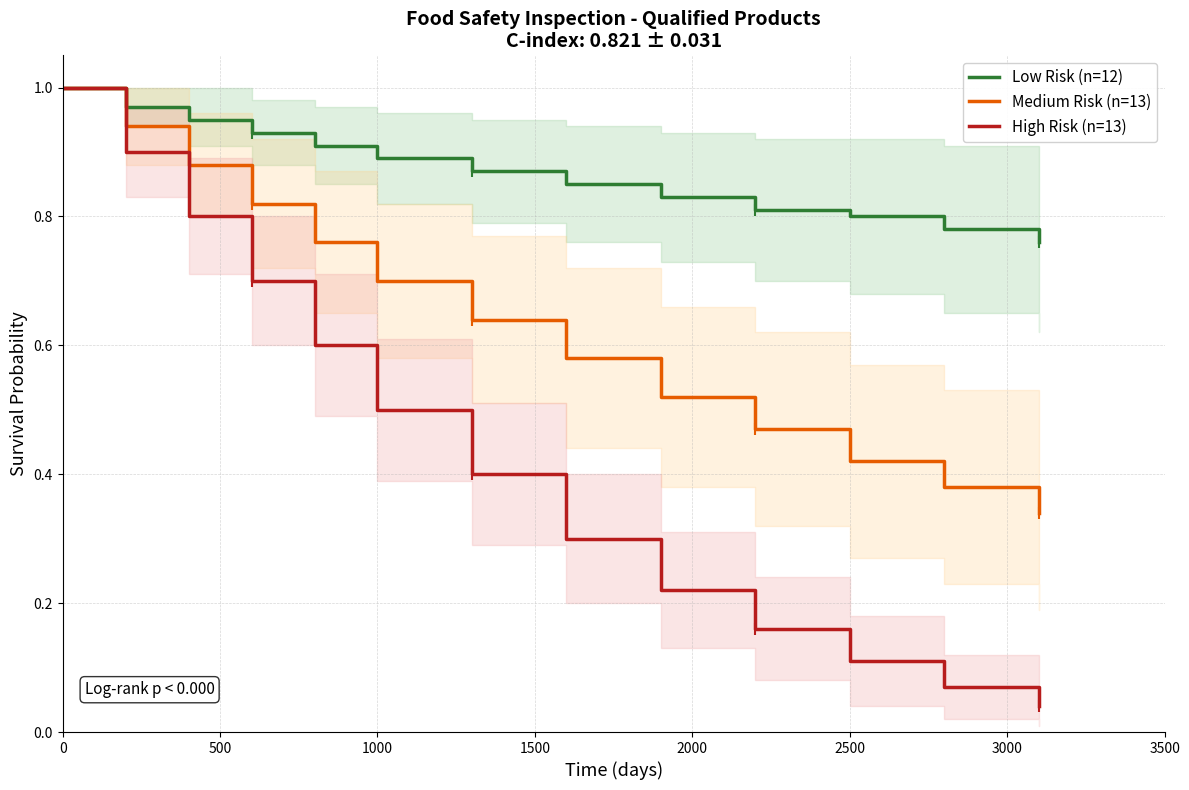

True or false: Low Risk (n=12) has a value of 1.0 at 0.

True